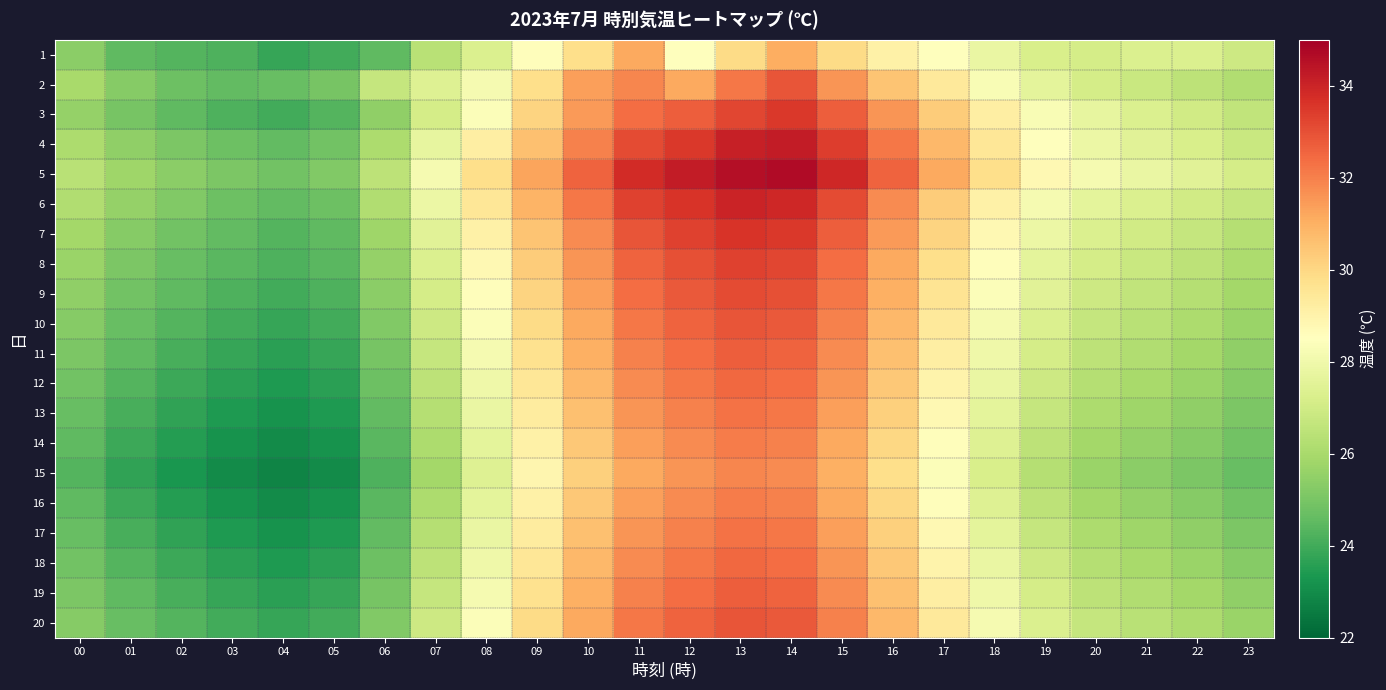

How many series are shown in this chart?

20